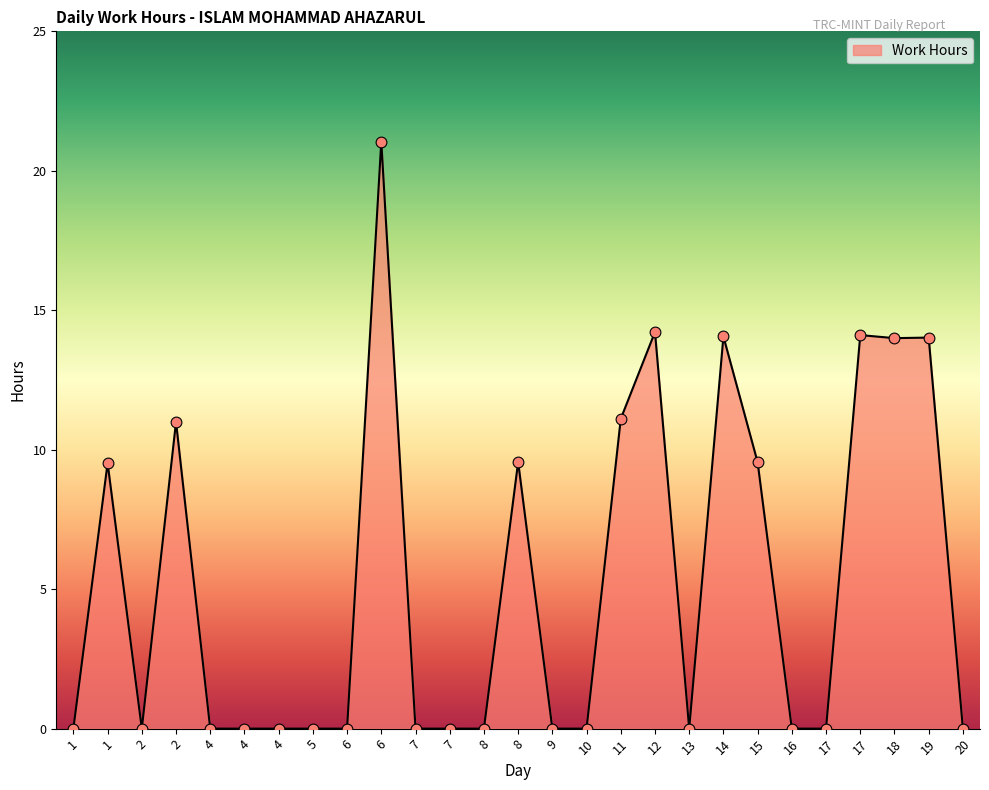

How many lines are shown in the chart?

1